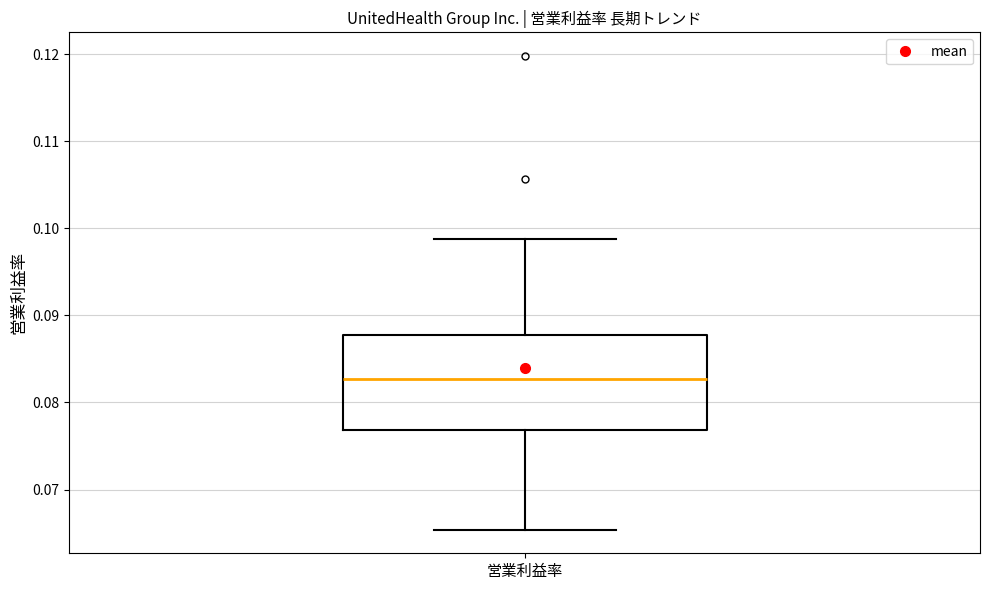

Read this box plot against the y-axis: the position of the median line, the range covered by the box, and the ends of both whiskers. The values are not printed on the chart, so give them approximately, as read against the axis.

median 0.083, box 0.077 to 0.088, whiskers 0.065 to 0.099